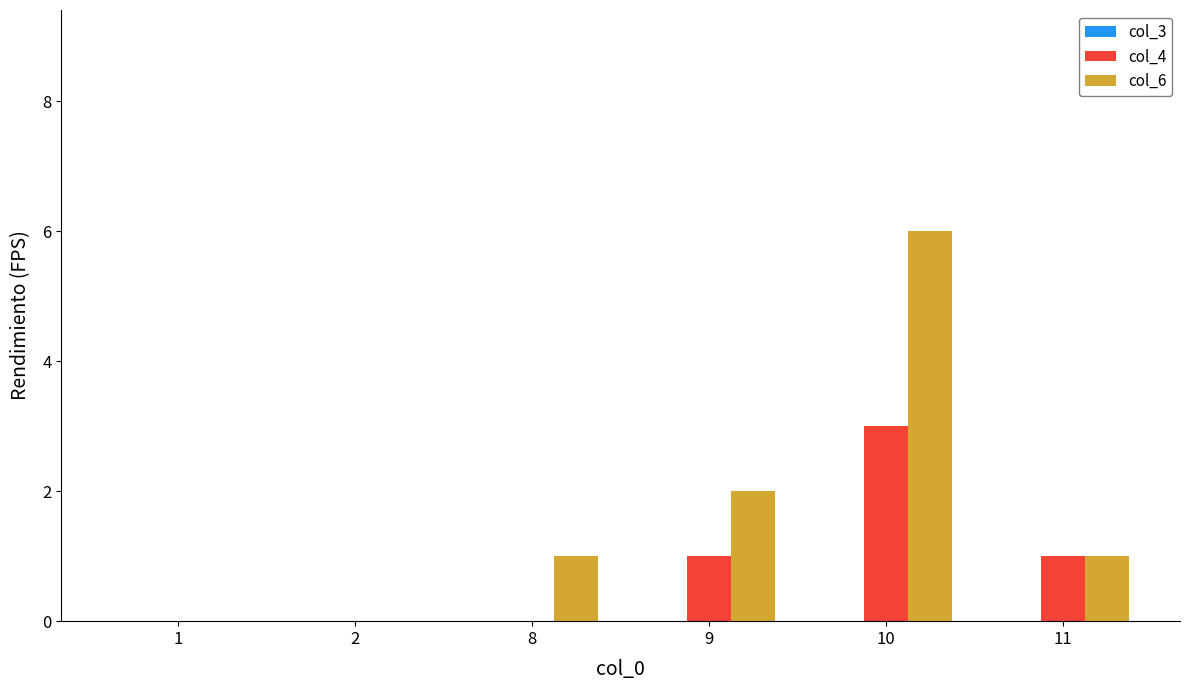

How many series are shown in this chart?

2